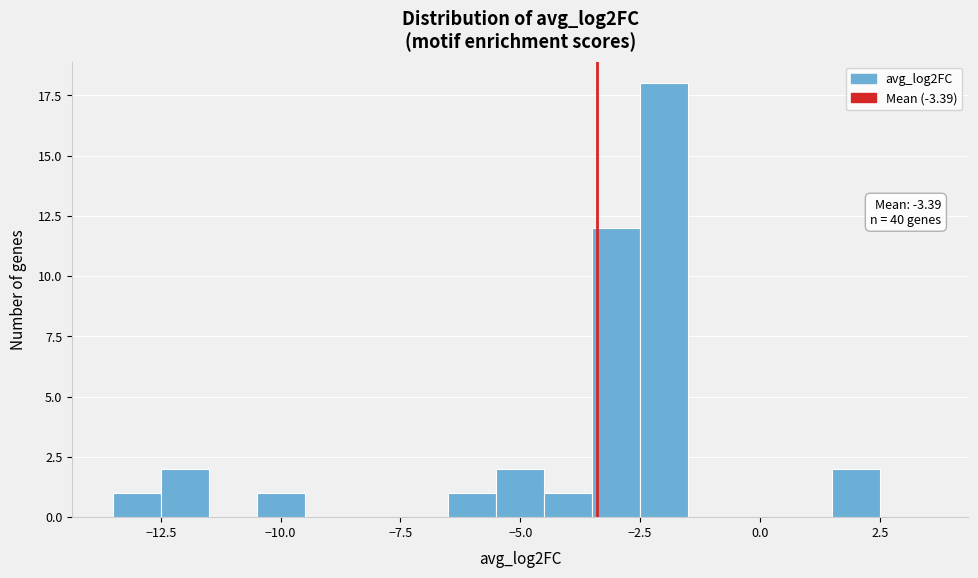

Around what value on the x-axis is the tallest bar? Give the approximate position of its centre, as read against the axis.

-2.0